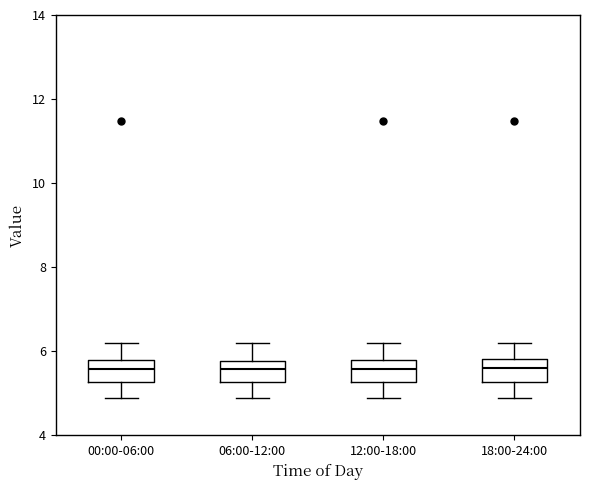

Reading left to right, read every box against the y-axis: the position of its median line, the range the box covers, and the ends of its whiskers. The values are not printed on the chart, so give them approximately, as read against the axis.

00:00-06:00: median 5.6, box 5.2 to 5.8, whiskers 5.0 to 6.2
06:00-12:00: median 5.6, box 5.2 to 5.8, whiskers 5.0 to 6.2
12:00-18:00: median 5.6, box 5.2 to 5.8, whiskers 5.0 to 6.2
18:00-24:00: median 5.6, box 5.2 to 5.8, whiskers 5.0 to 6.2